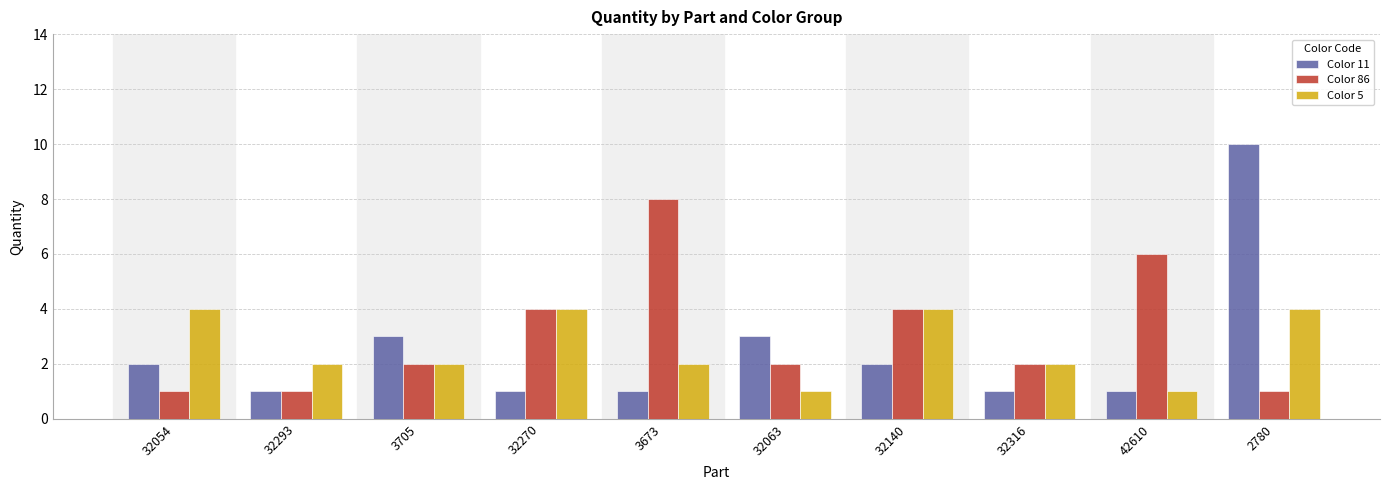

List the series in order of their peak value, highest first.

Color 11, Color 86, Color 5